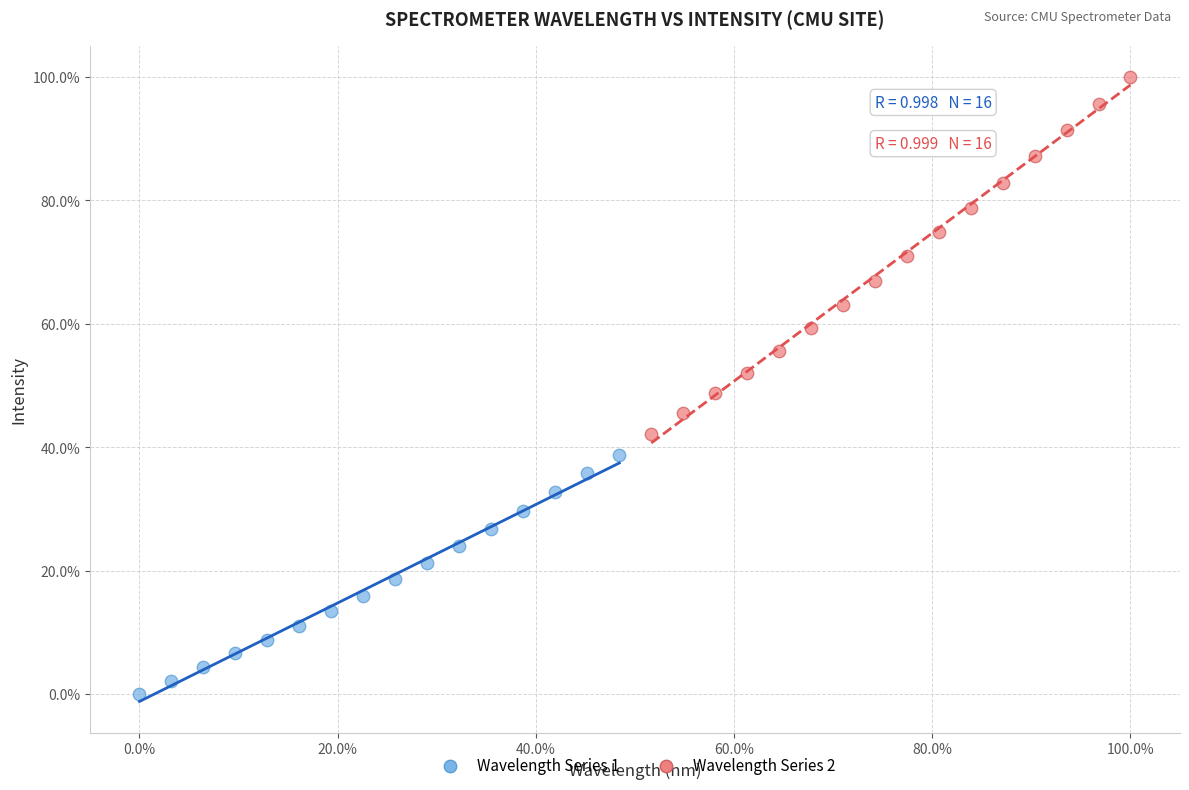

Which series contains the highest Y value?

Wavelength Series 2